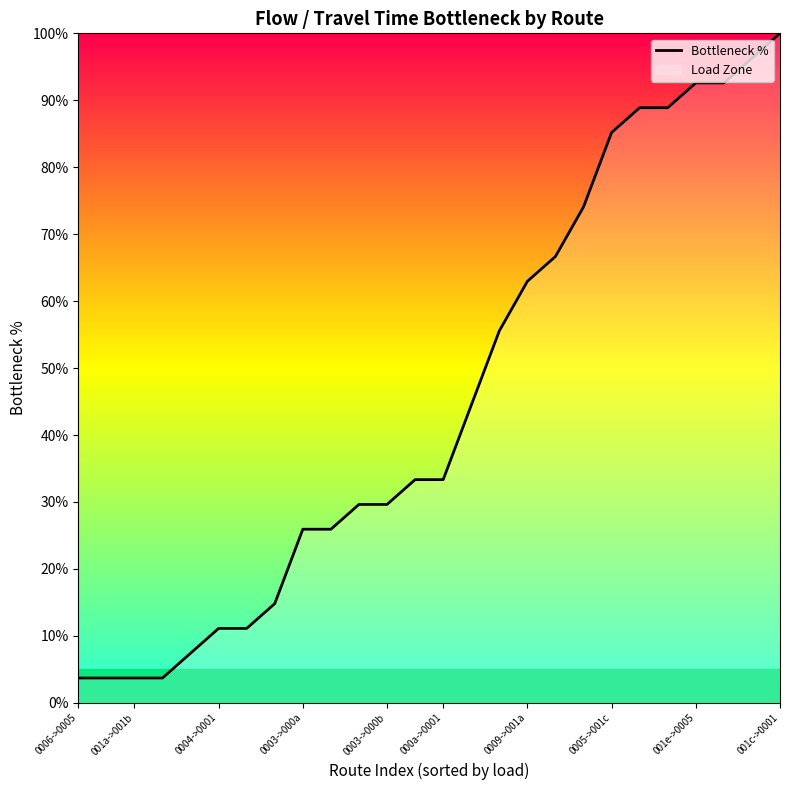

What is the greatest value displayed?

100.0